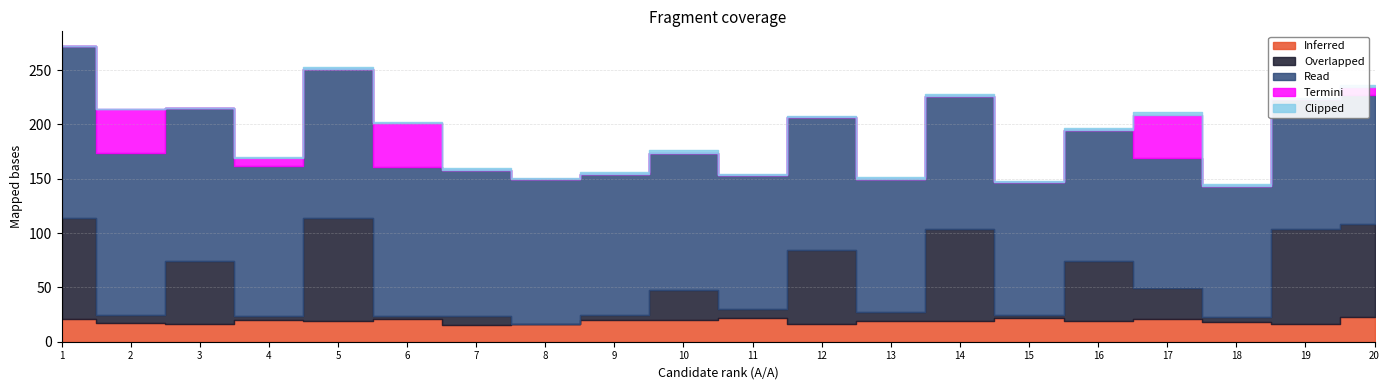

What is the average value of the Termini series?

7